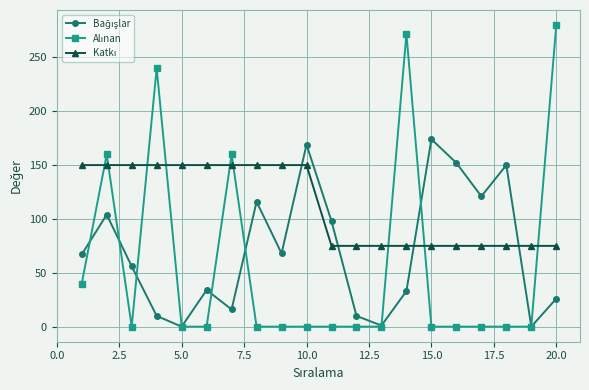

What is the maximum value shown in the chart?

280